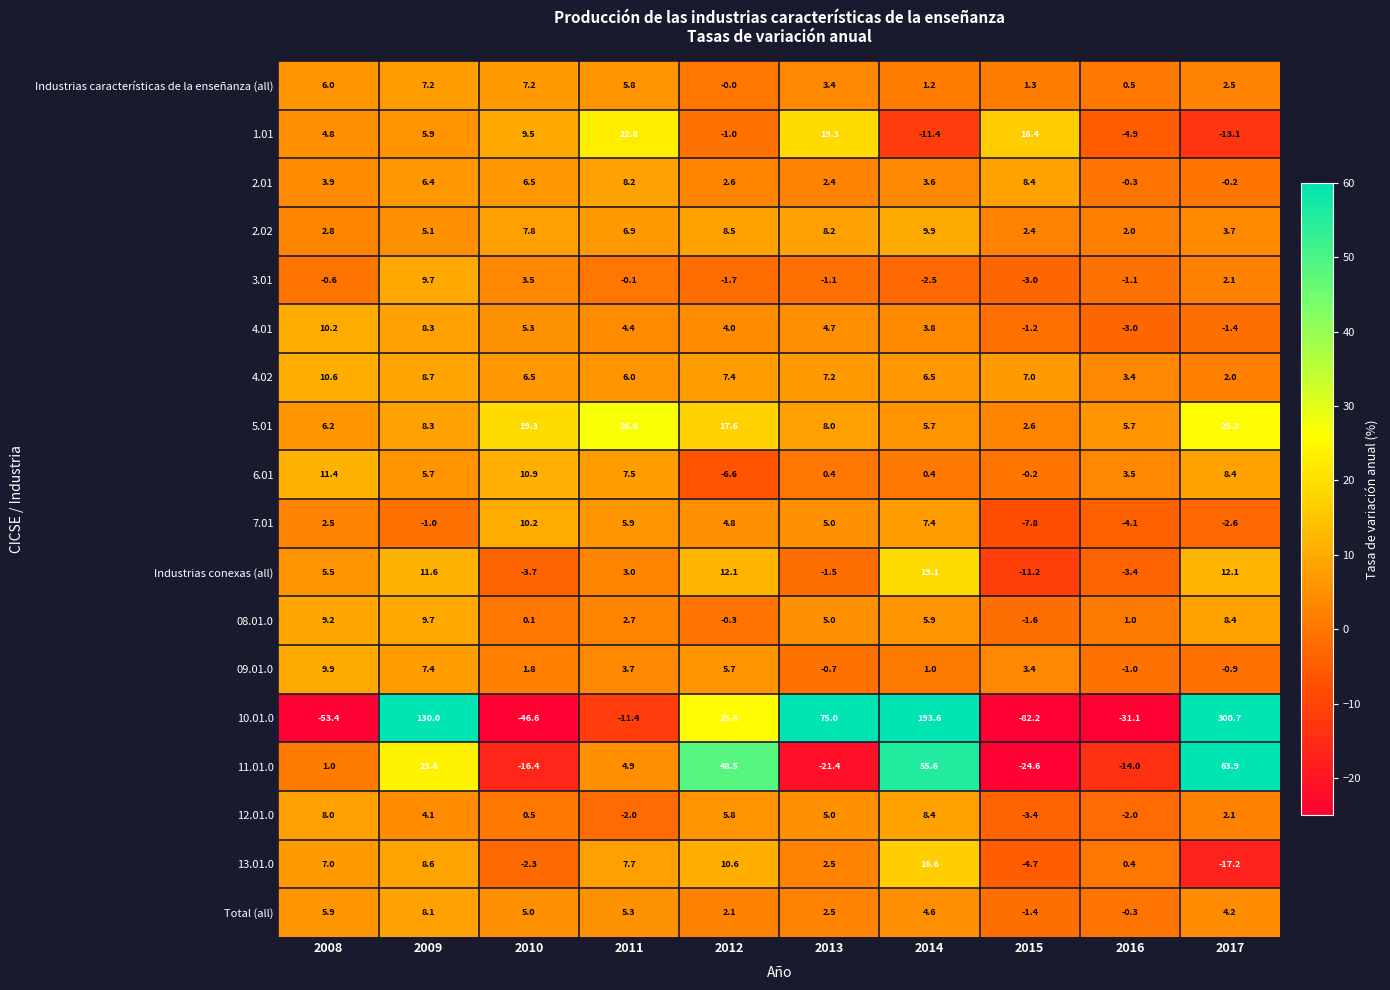

Which series has the largest total across all categories?

10.01.0